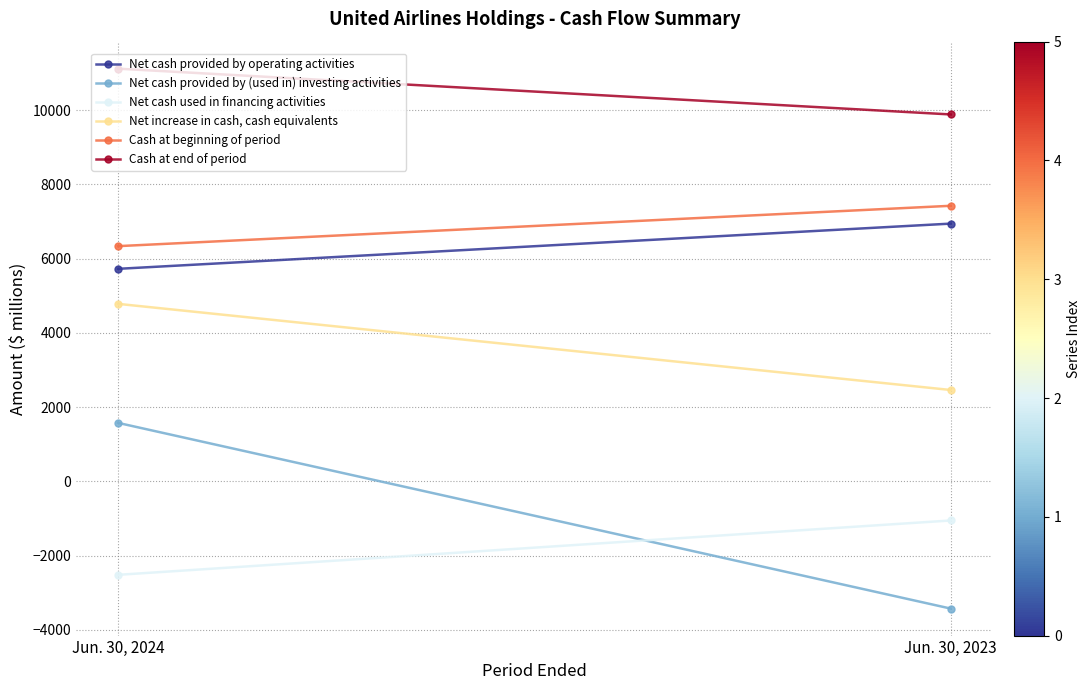

At which category is the sum across all series the highest?

Jun. 30, 2024